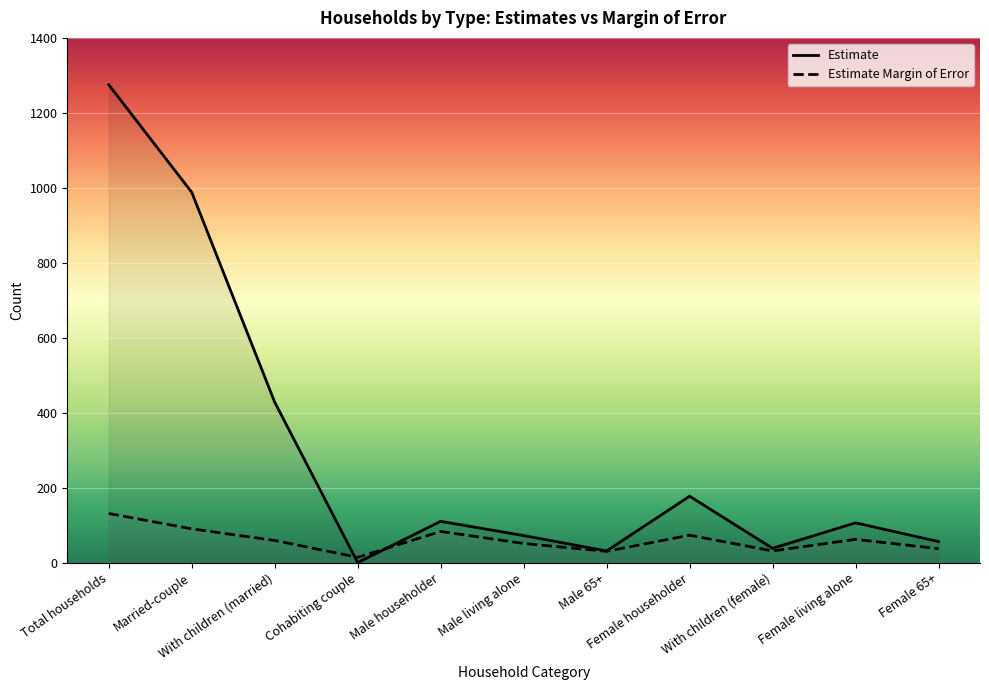

What is the difference between the Estimate values at Cohabiting couple and Total households?

1275